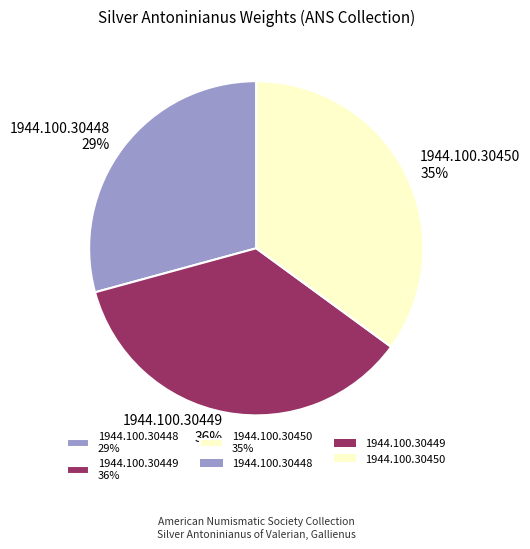

To the nearest percent, what is the difference between the 1944.100.30450 and 1944.100.30449 slice percentages?

1%